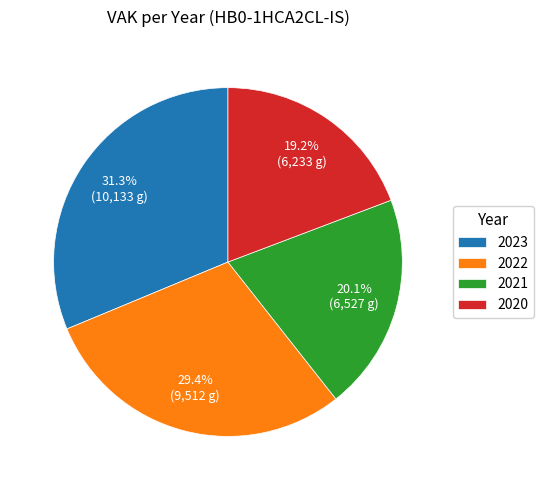

How many segments does this pie chart have?

4